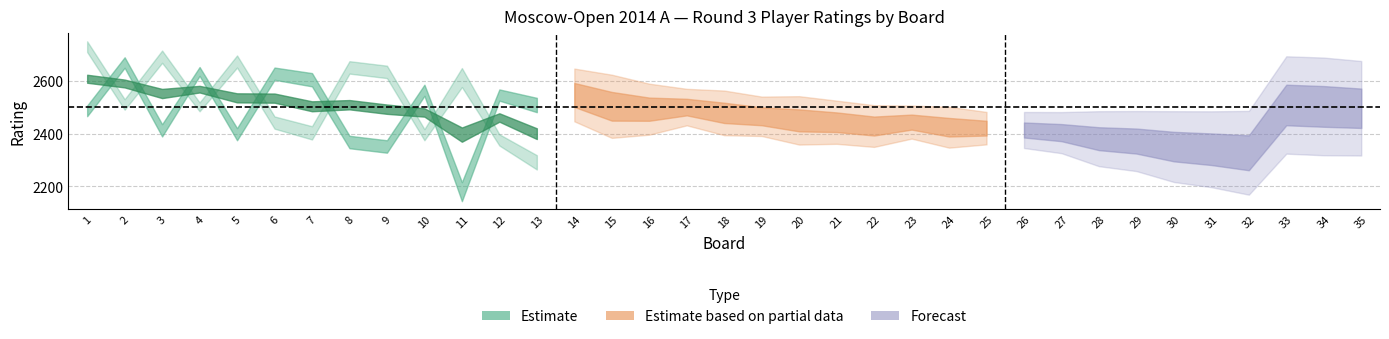

Reading right to left, extract all data points from this chart.

board: 35	34	33	32	31	30	29	28	27	26	25	24	23	22	21	20	19	18	17	16	15	14	13	12	11	10	9	8	7	6	5	4	3	2	1
white_rating: 2347	2349	2663	2195	2461	2239	2467	2294	2339	2471	2365	2495	2387	2501	2518	2534	2398	2402	2438	2581	2613	2456	2536	2568	2216	2586	2375	2392	2630	2651	2421	2653	2436	2690	2507
black_rating: 2646	2658	2355	2460	2221	2463	2277	2468	2469	2357	2477	2354	2501	2357	2369	2367	2534	2556	2564	2405	2395	2638	2264	2355	2577	2375	2611	2628	2378	2419	2651	2485	2669	2491	2710